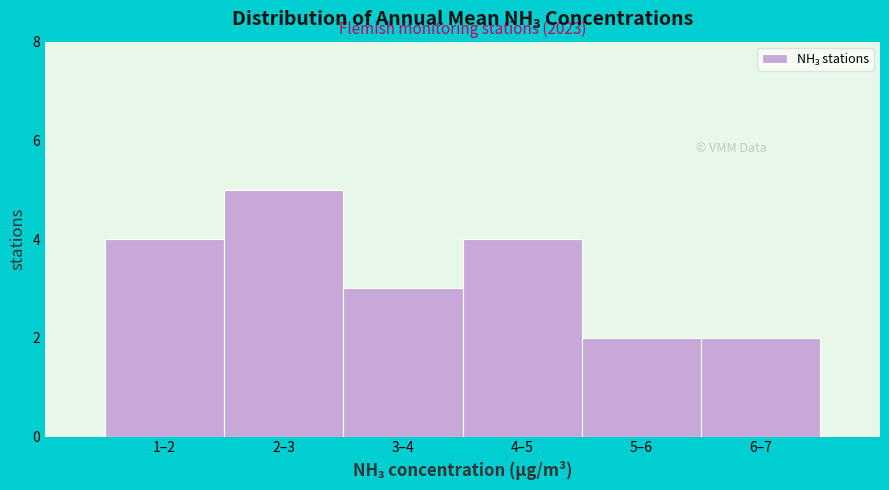

Reading left to right, list all the values displayed in this chart.

4	5	3	4	2	2